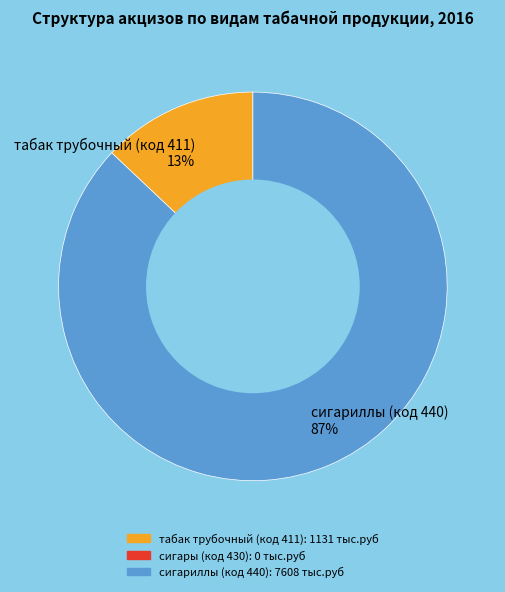

Which slice represents more than half of the pie?

сигариллы (код 440) 87%